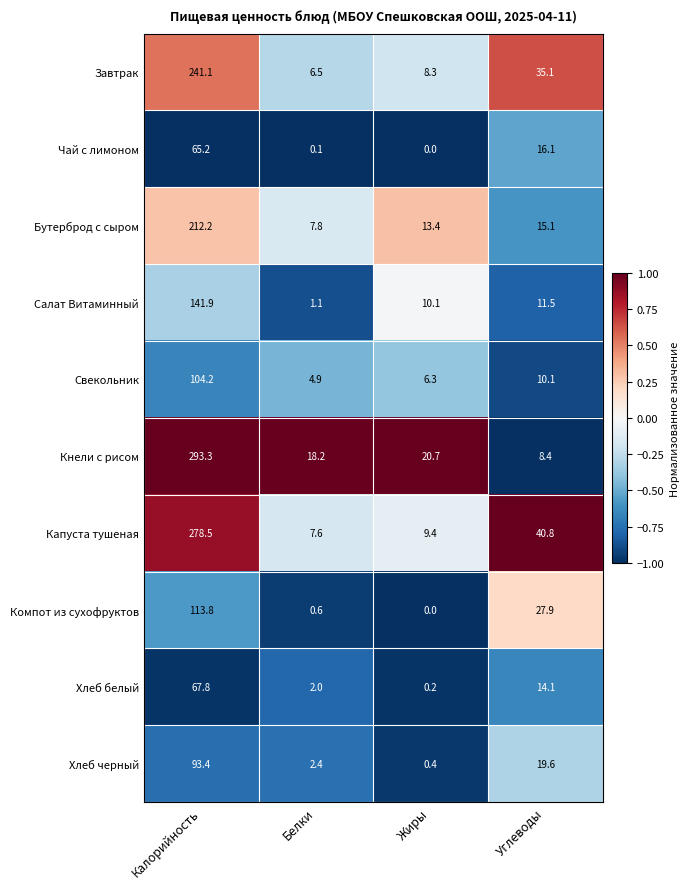

What is the difference between the highest and lowest values at Калорийность?

228.1